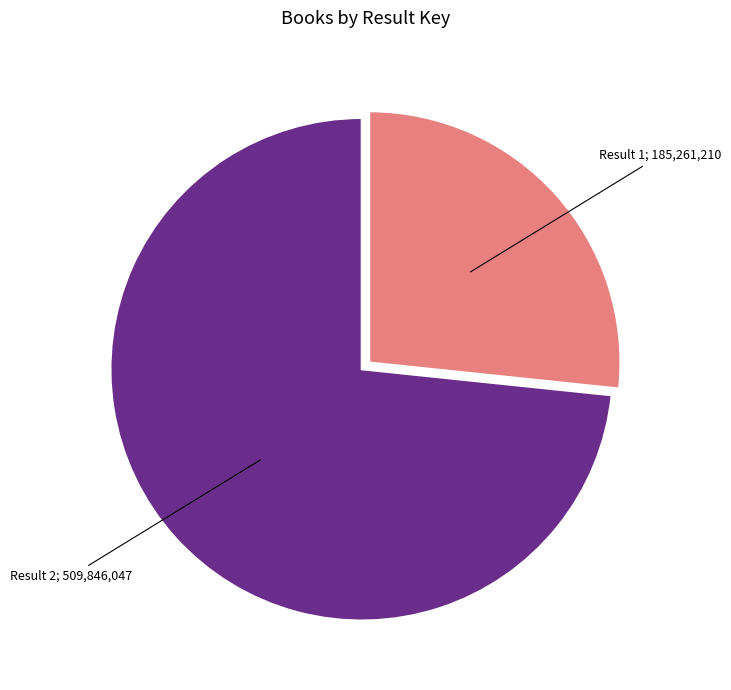

Is there a majority slice in this chart?

Yes